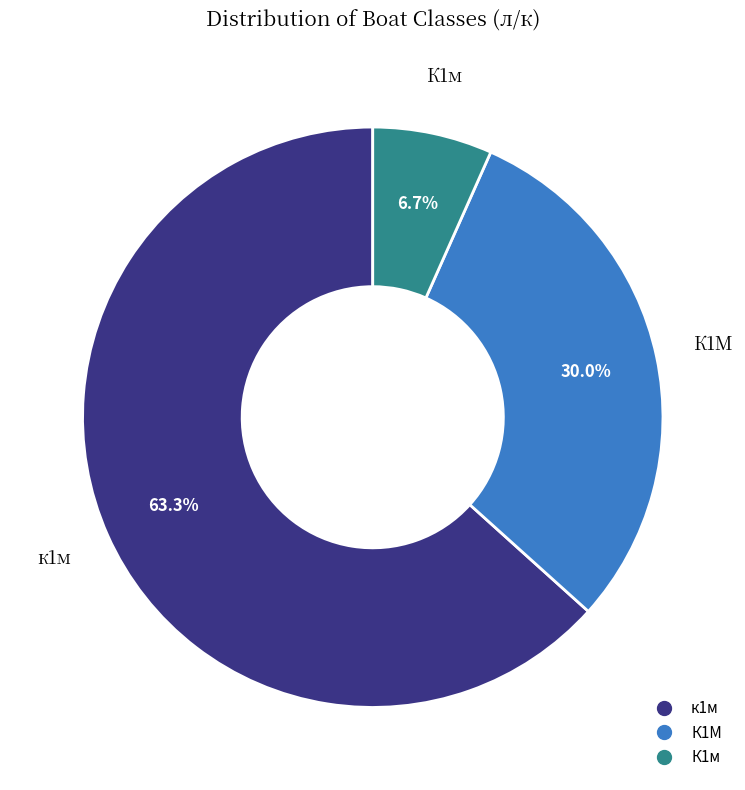

How much of the chart is everything except к1м?

36.7%